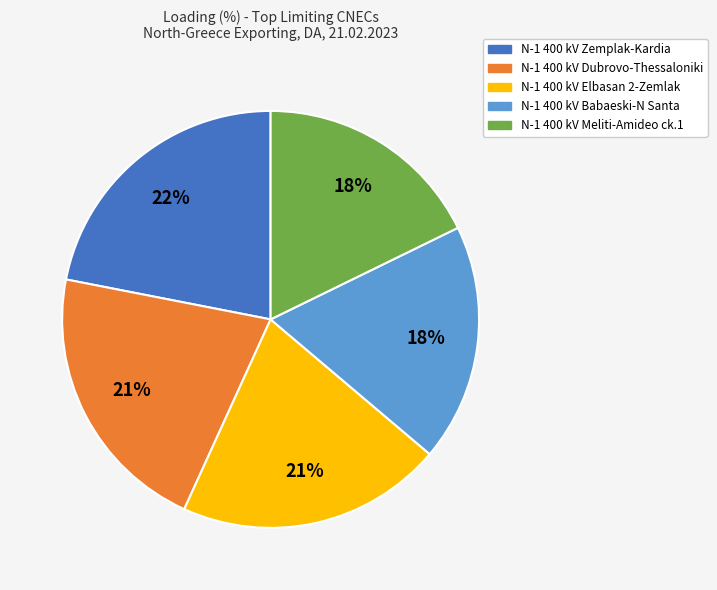

Approximately how many times larger is the value at N-1 400 kV Babaeski-N Santa compared to N-1 400 kV Meliti-Amideo ck.1?

1.0